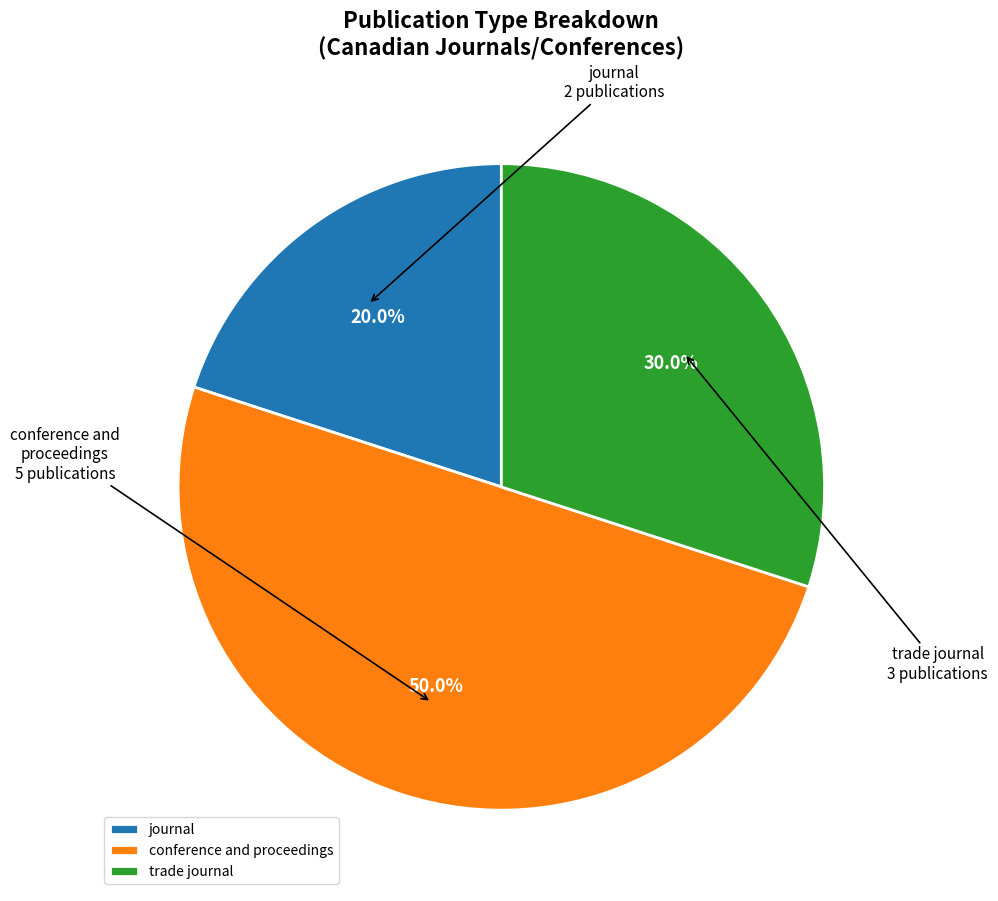

Which category has the biggest portion of the pie?

conference and proceedings